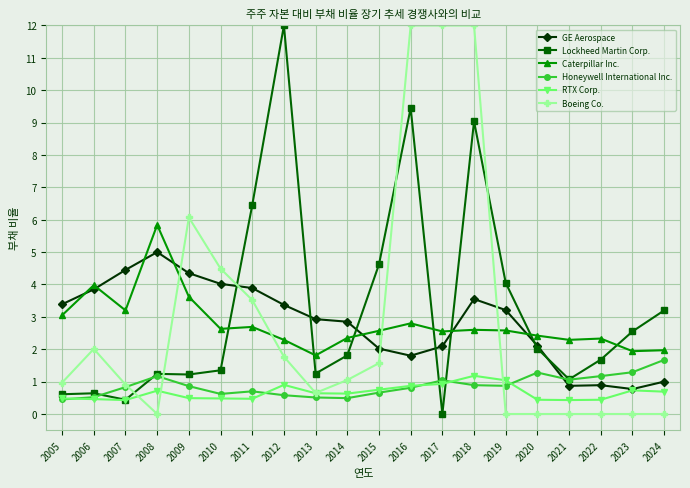

What is the value of the GE Aerospace point at the 13th from the left?

2.1